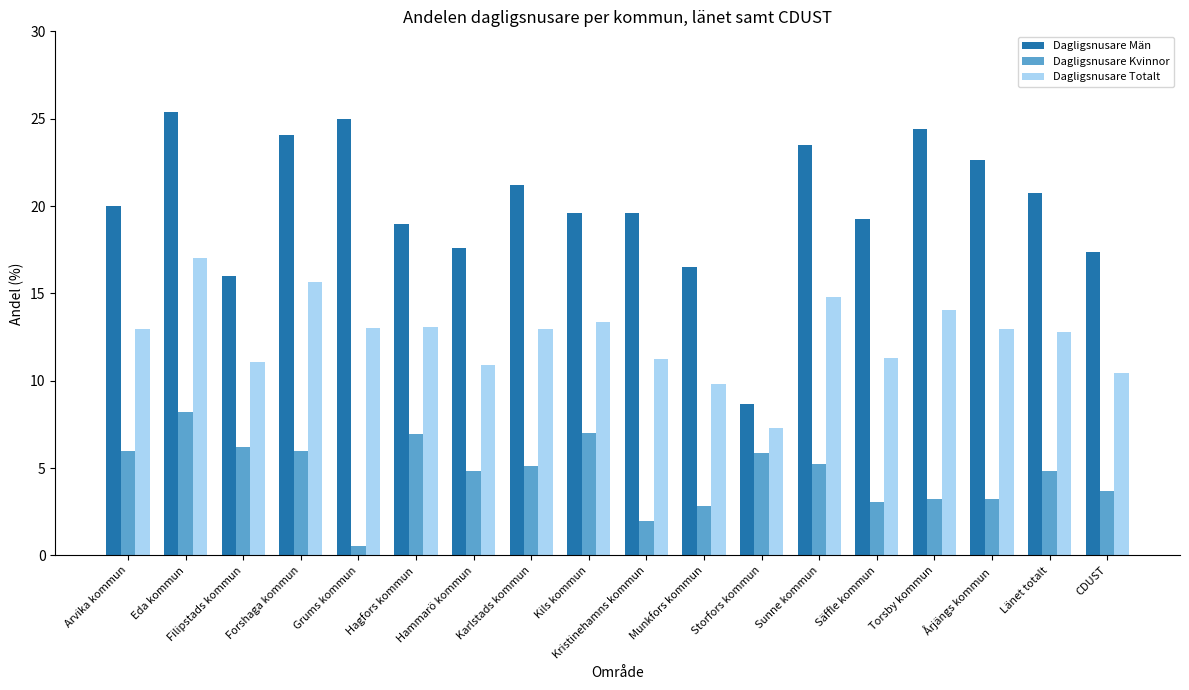

What position from the left is Kils kommun?

9